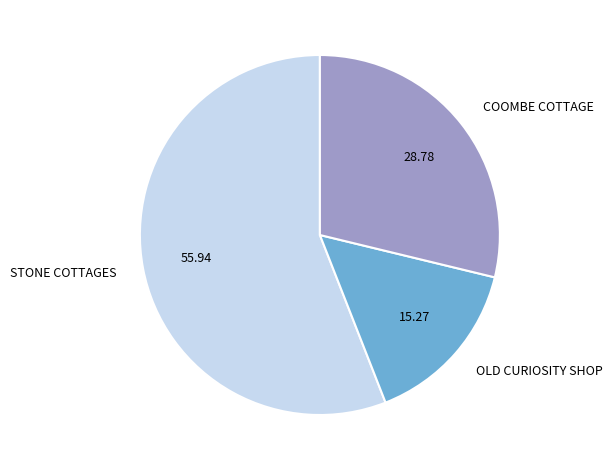

The OLD CURIOSITY SHOP slice represents 6% of the pie. True or false?

False